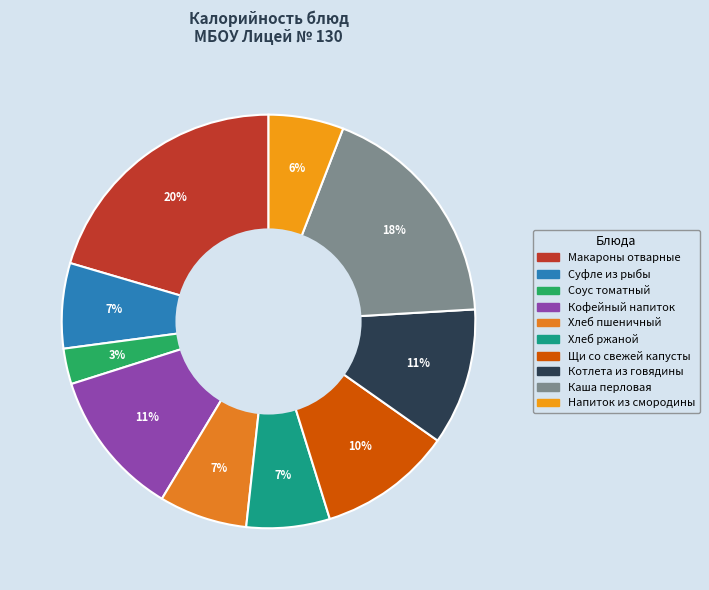

How many segments does this pie chart have?

10